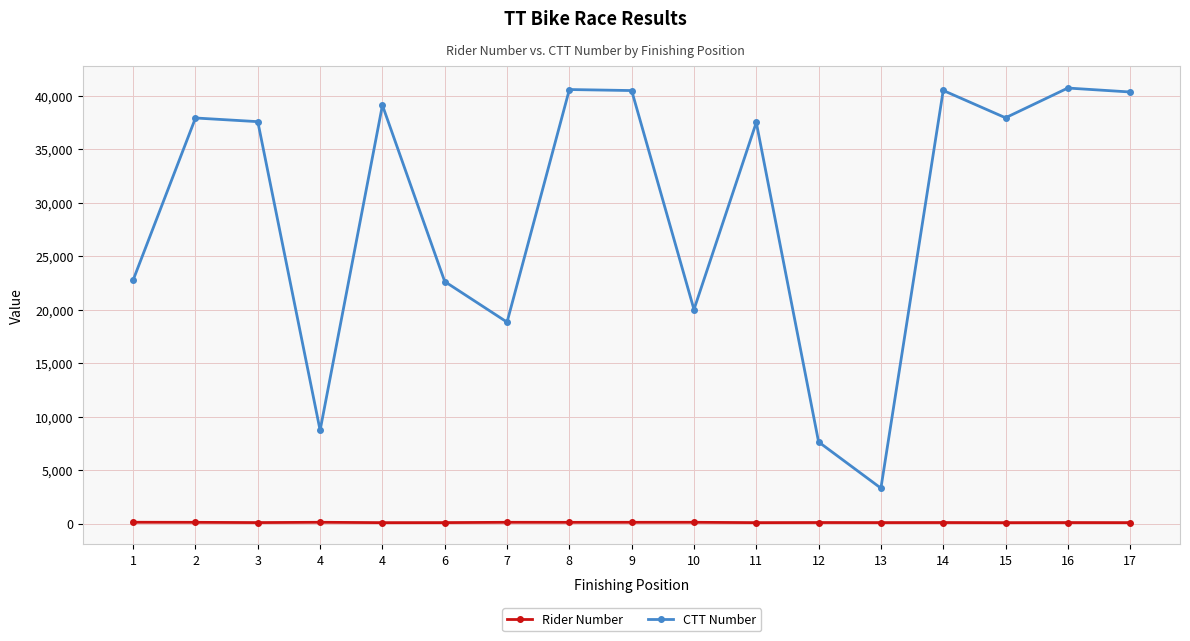

Reading right to left, what are all the values shown in this chart?

Rider Number: 107	112	104	114	110	115	106	137	135	133	136	109	105	138	111	134	140
CTT Number: 40336	40705	37926	40479	3325	7643	37491	20016	40470	40566	18837	22628	39100	8725	37565	37908	22777